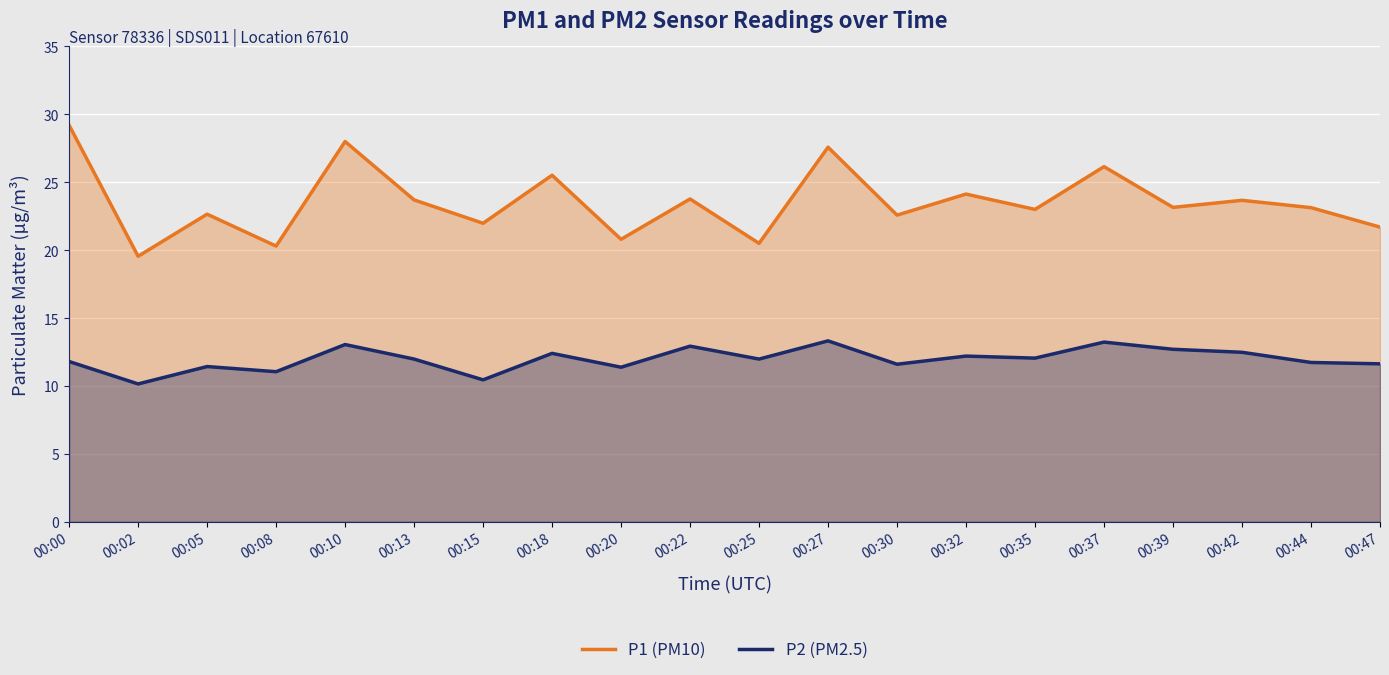

List the series in order of their peak value, lowest first.

P2, P1